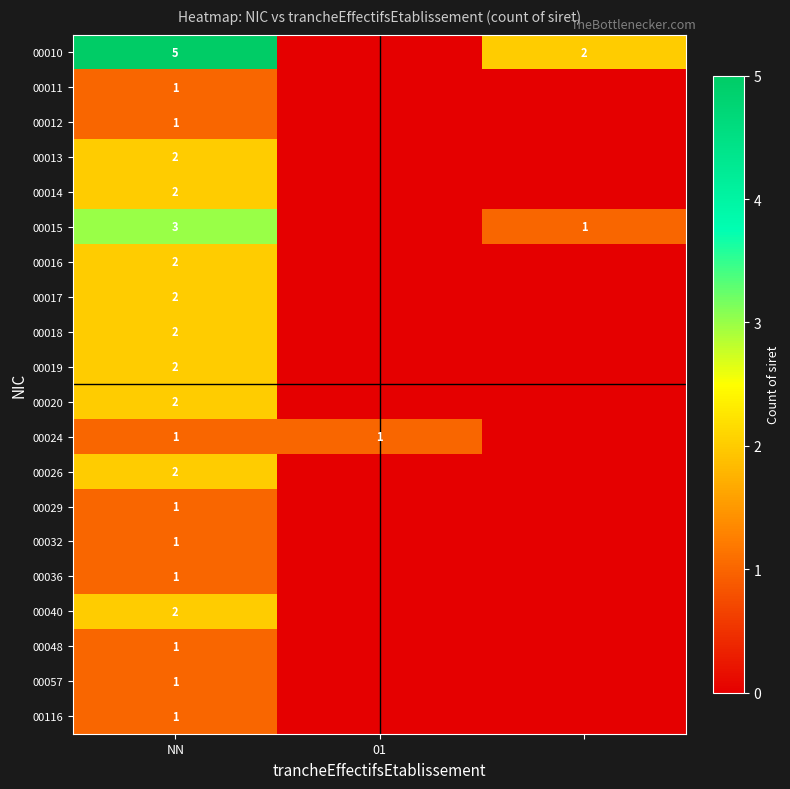

The 00014 series shows 3 at NN. True or false?

False